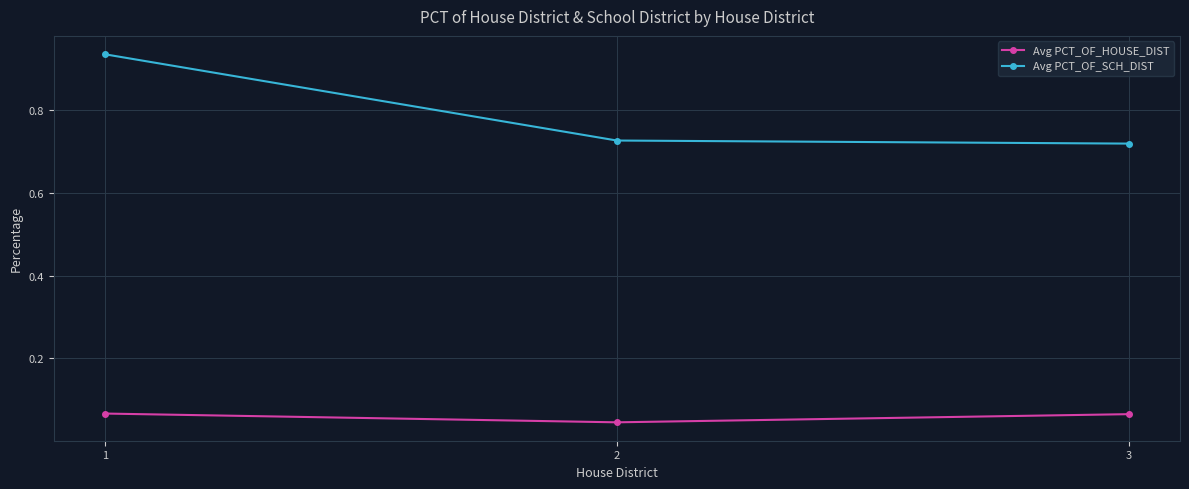

How many Avg PCT_OF_HOUSE_DIST values are between 0 and 1?

3